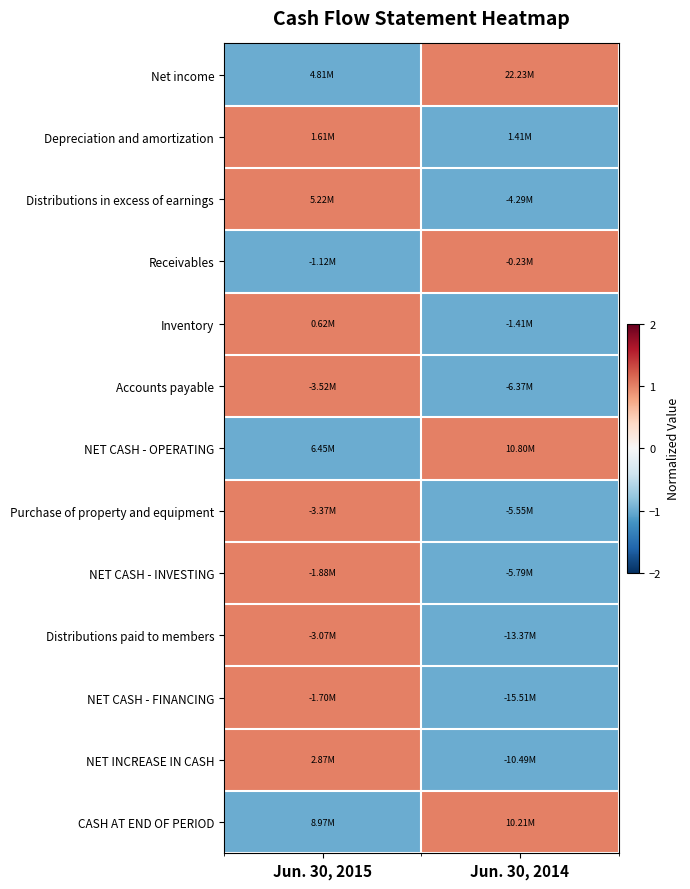

Which series has the largest total across all categories?

Net income